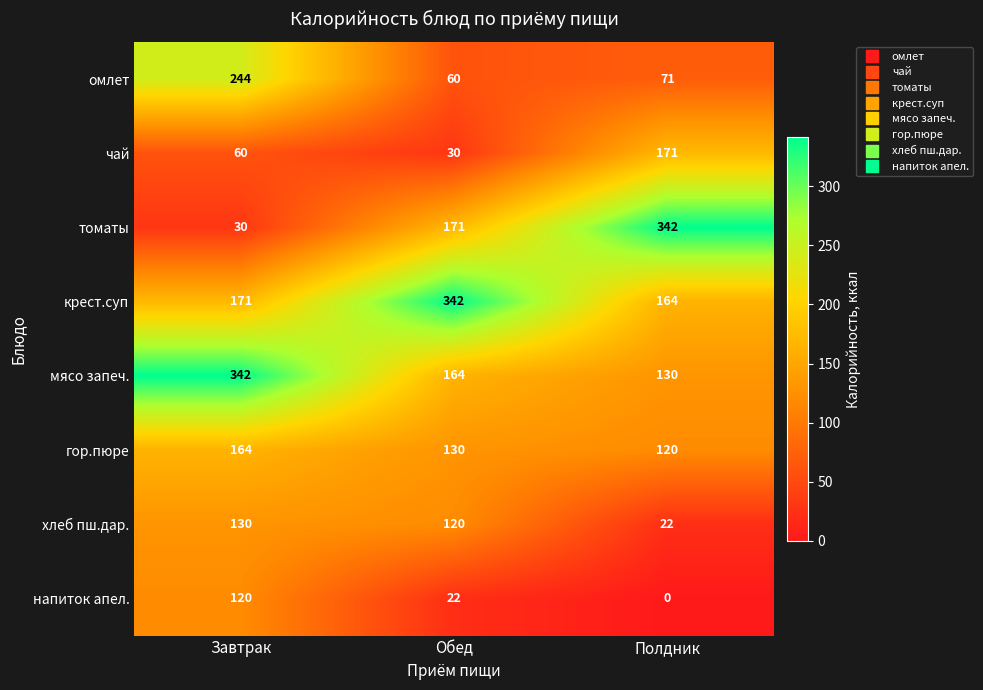

Reading left to right, what are all the values shown in this chart?

омлет: 244	60	71
чай: 60	30	171
томаты: 30	171	342
крест.суп: 171	342	164
мясо запеч.: 342	164	130
гор.пюре: 164	130	120
хлеб пш.дар.: 130	120	22
напиток апел.: 120	22	0